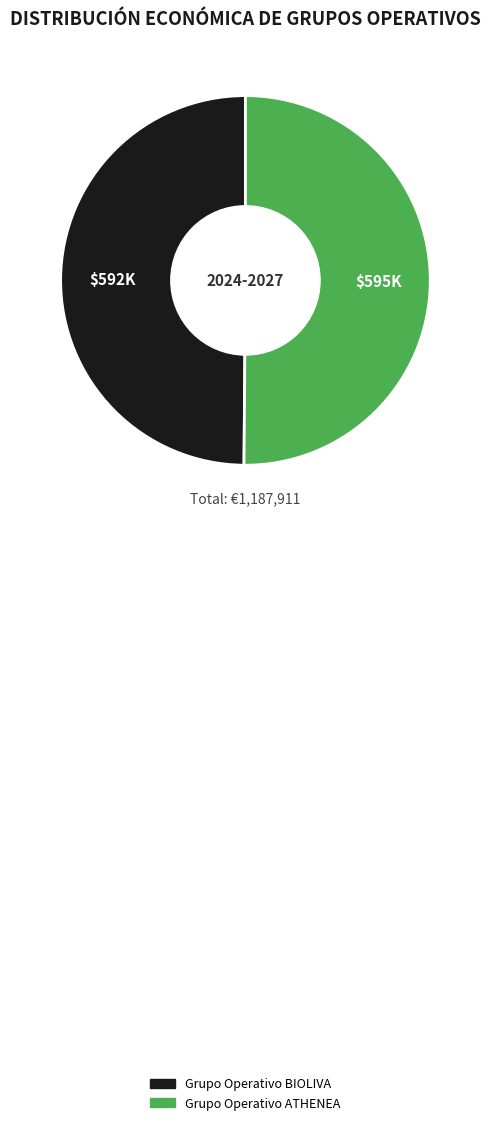

Approximately how many times larger is the value at Grupo Operativo ATHENEA compared to Grupo Operativo BIOLIVA?

1.0